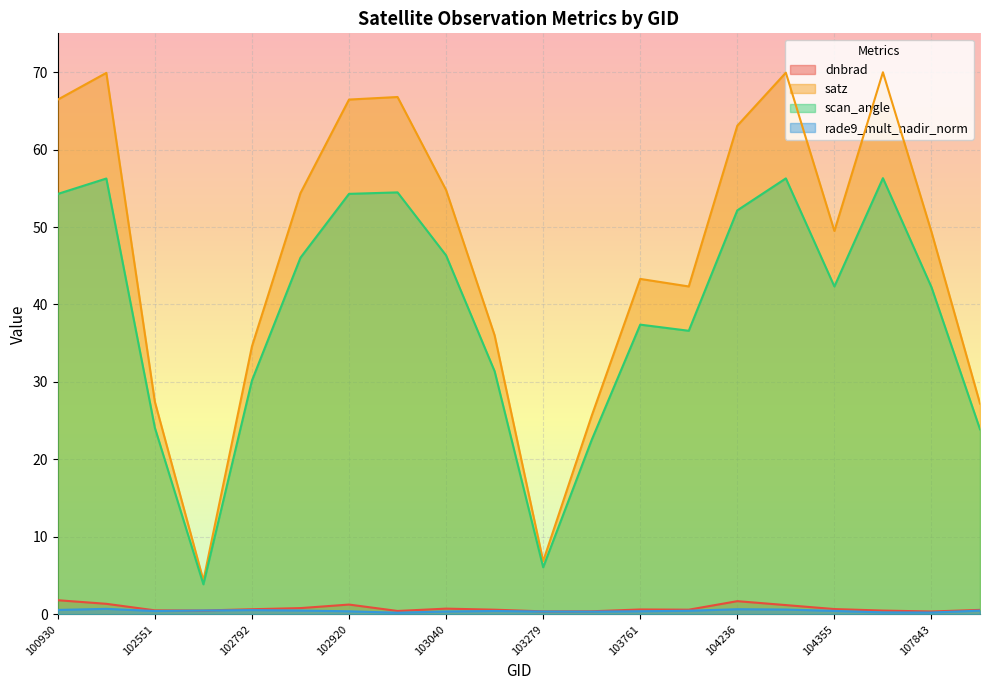

How many interior local peaks does the rade9_mult_nadir_norm series have?

4